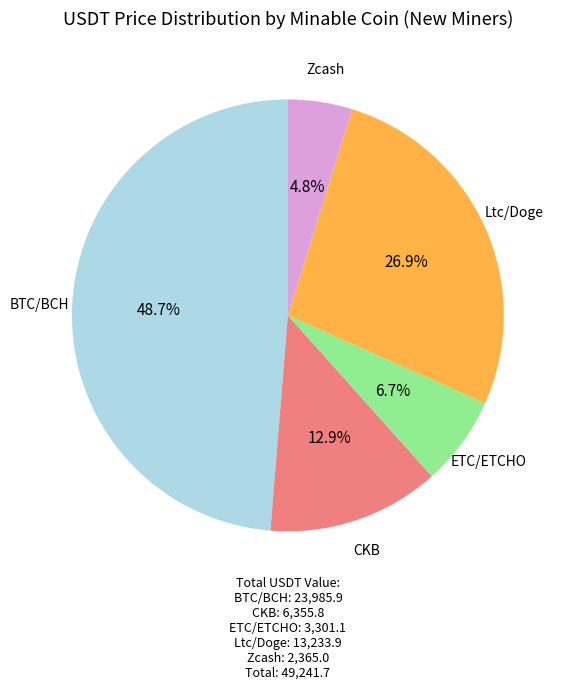

How many segments does this pie chart have?

5